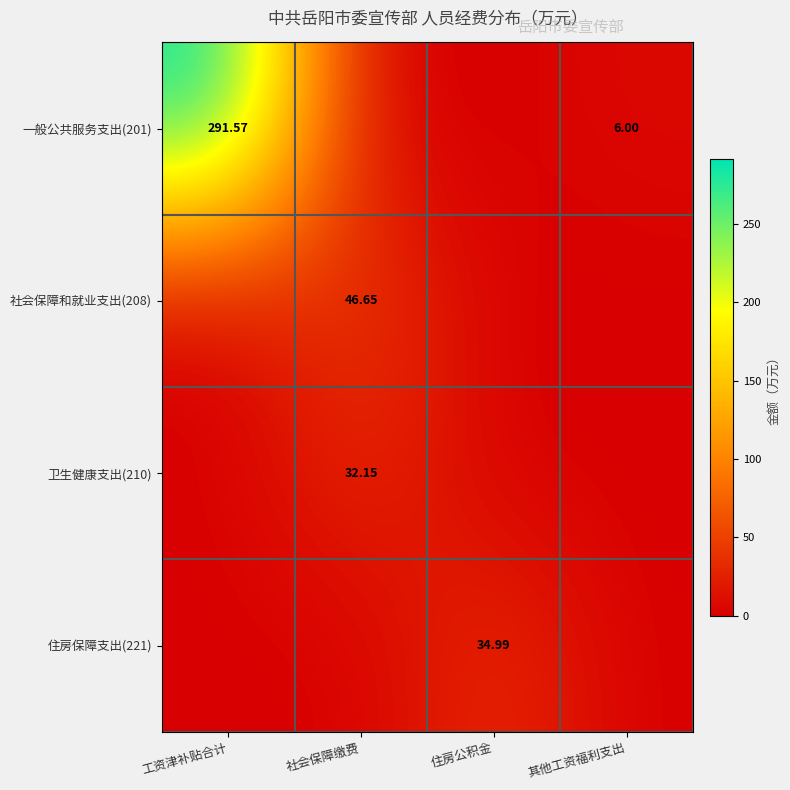

Rank the series at 住房公积金 from highest to lowest value.

住房保障支出(221), 一般公共服务支出(201), 社会保障和就业支出(208), 卫生健康支出(210)